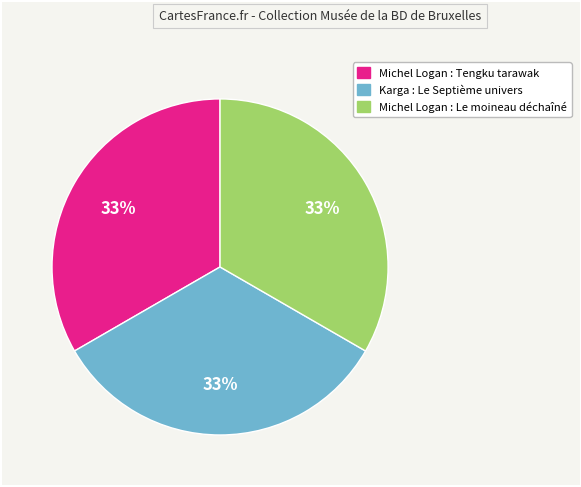

What is the ratio of the value at Michel Logan : Le moineau déchaîné to the value at Karga : Le Septième univers?

1.0